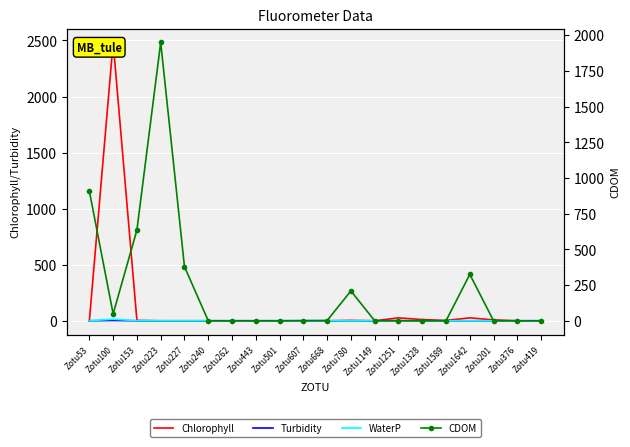

Rank the series at Zotu1149 from lowest to highest value.

Chlorophyll, Turbidity, WaterP, CDOM